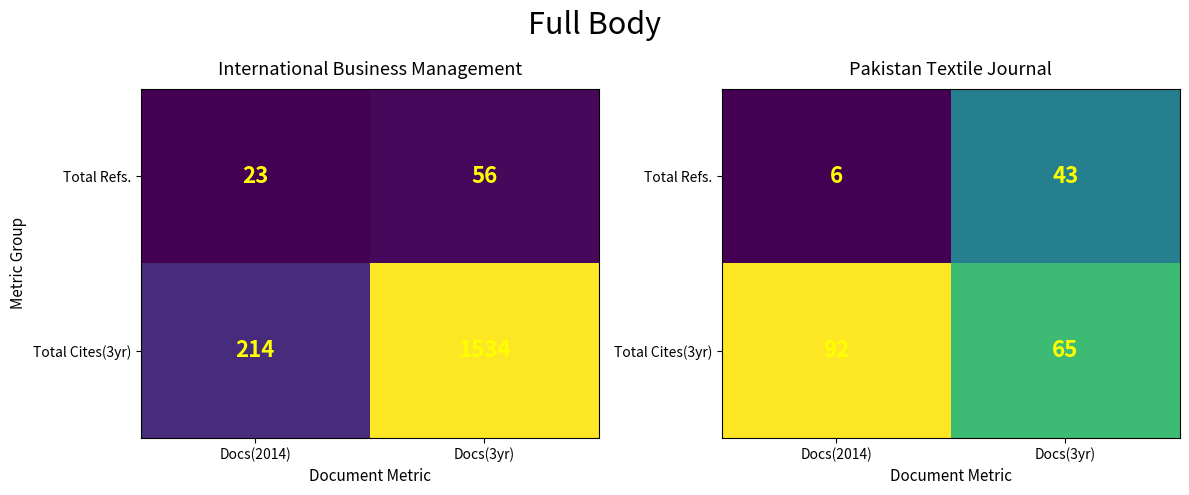

The value of Total Refs. at Docs(2014) is 3. True or false?

False